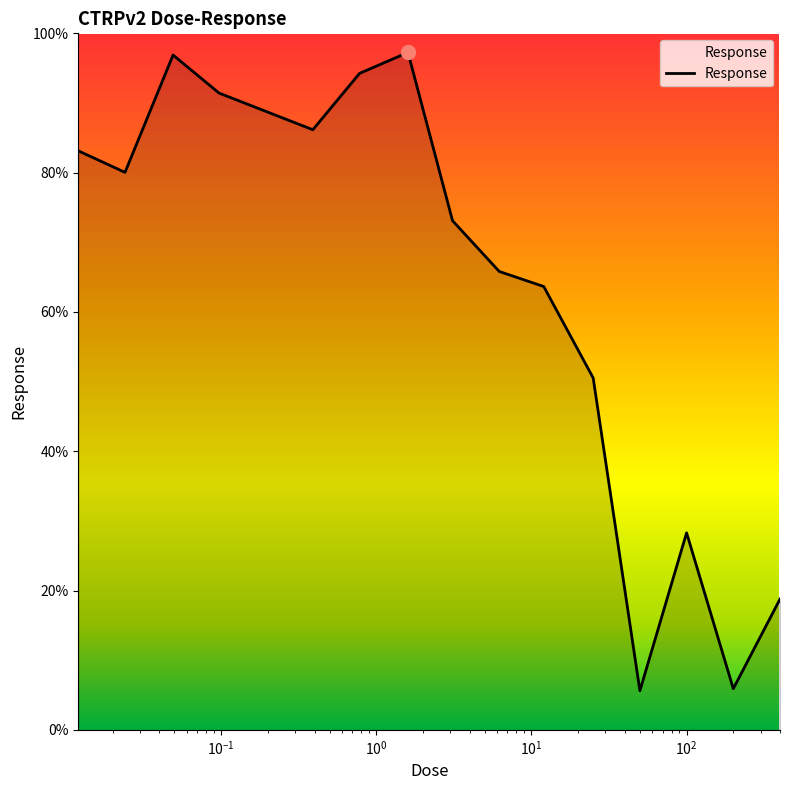

What is the smallest value displayed?

5.6